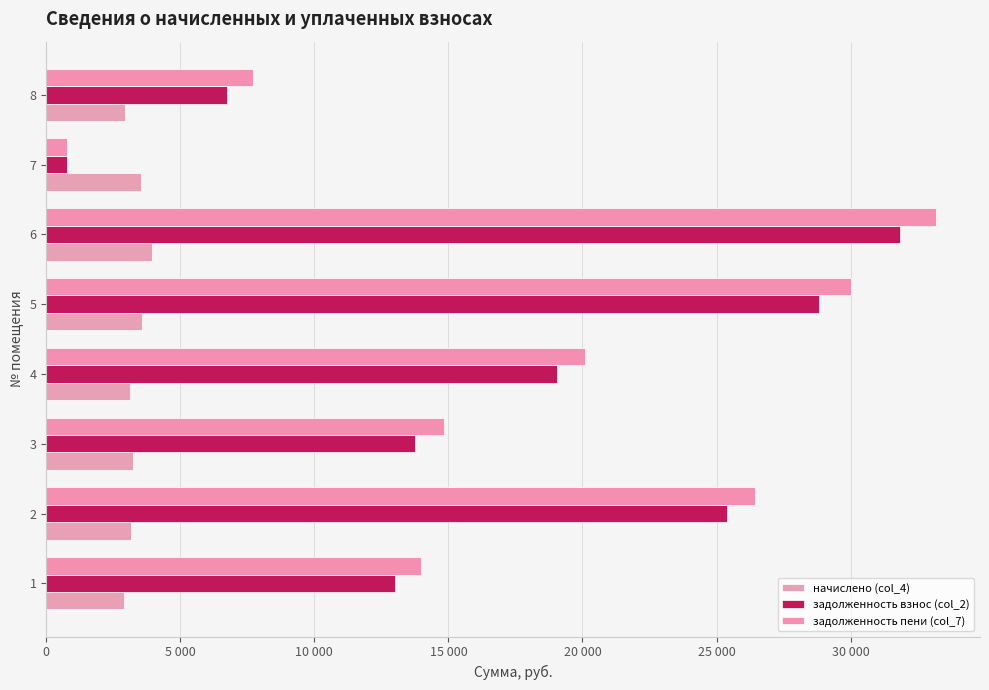

How many groups of bars are there?

8